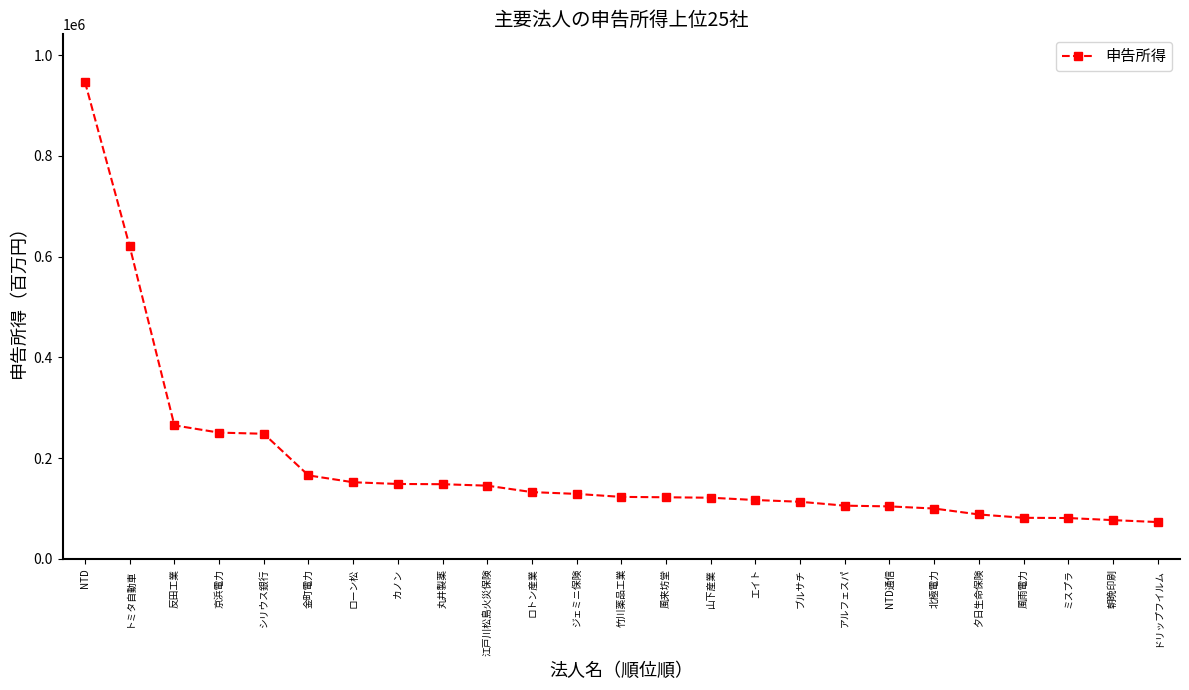

What is the maximum value shown in the chart?

946687